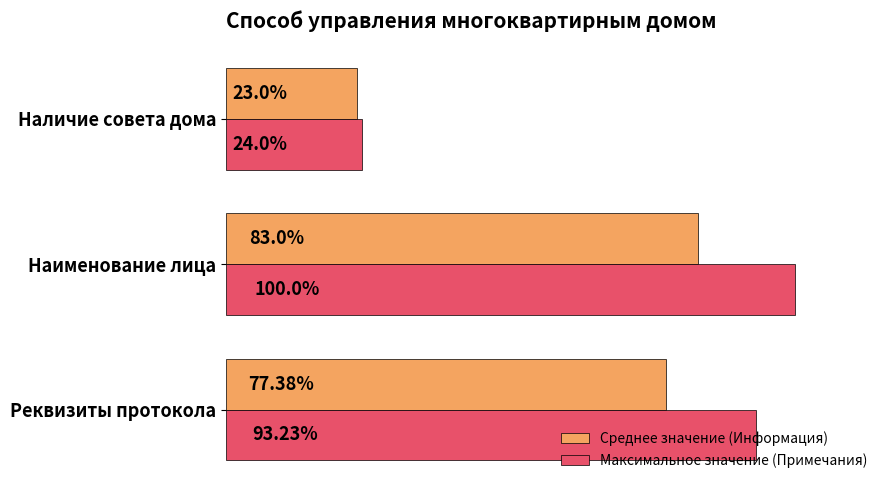

At which category is the sum across all series the highest?

Наименование лица